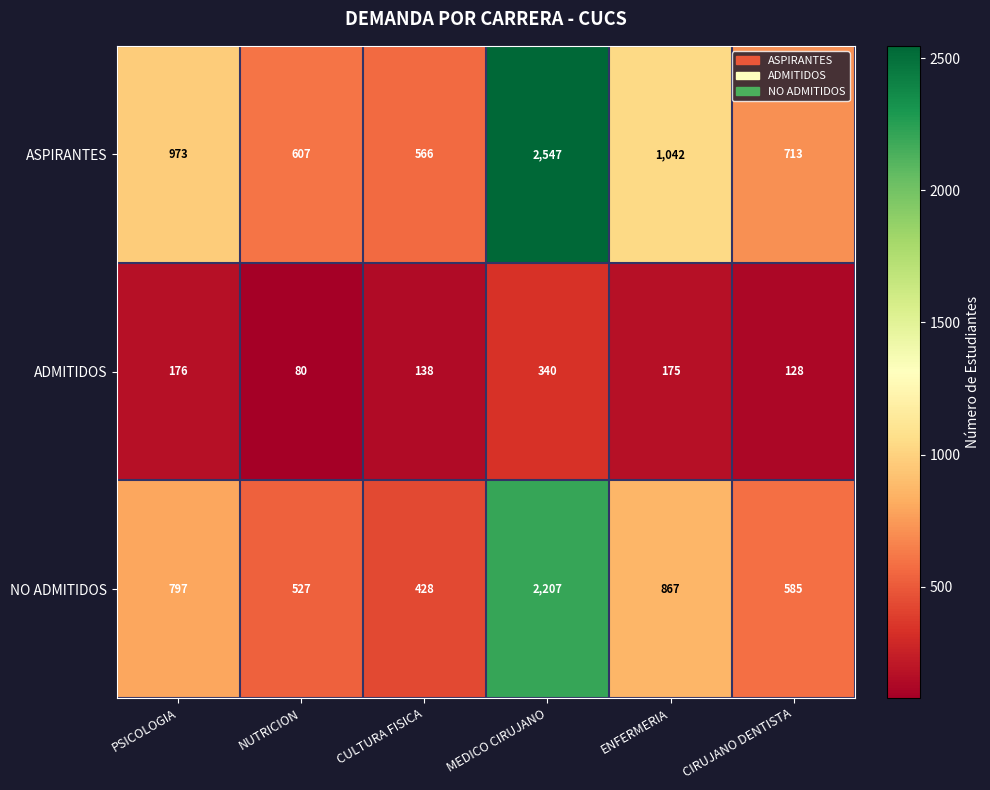

How many distinct data groups are displayed?

3